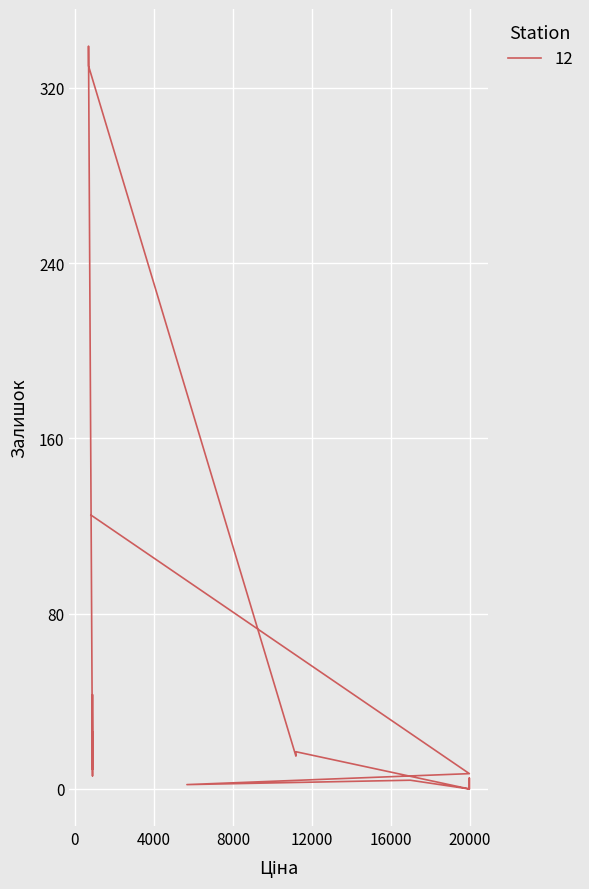

Reading left to right, transcribe all the data shown in this chart.

125	7	2	4	0	5	3	0	17	17	17	15	330	333	339	7	6	43	9	26